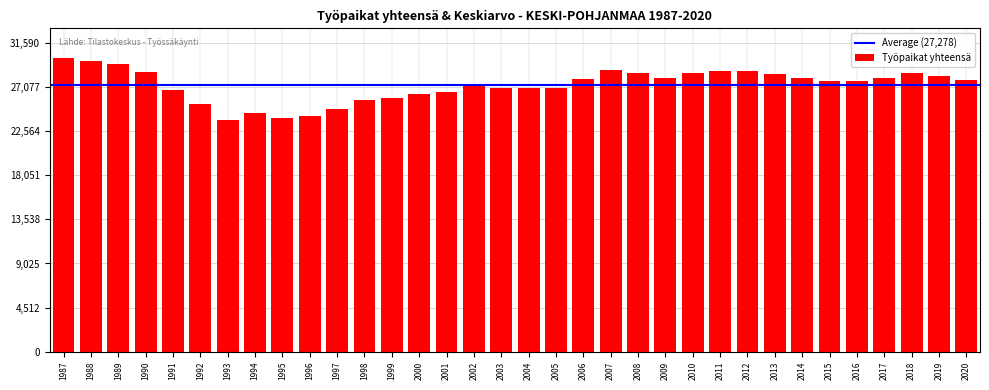

What is the difference between the maximum and second lowest values?

6145